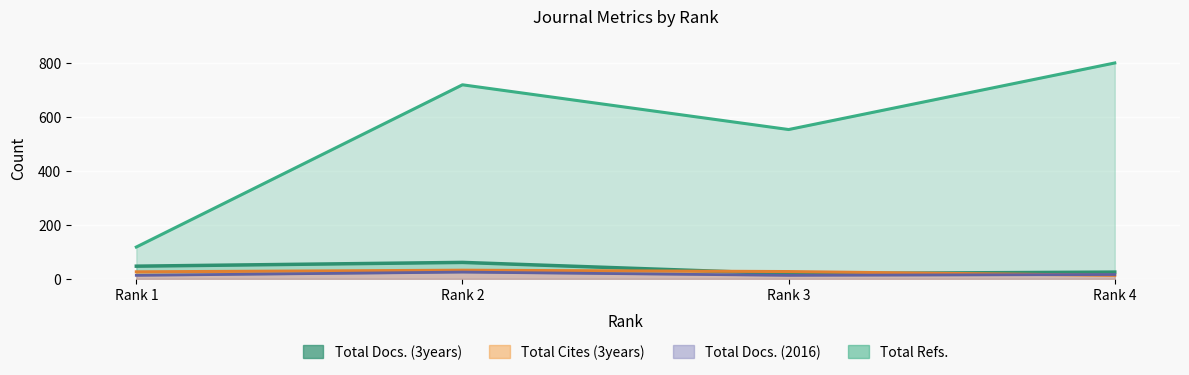

At which category does the chart reach its peak across all series?

Rank 4